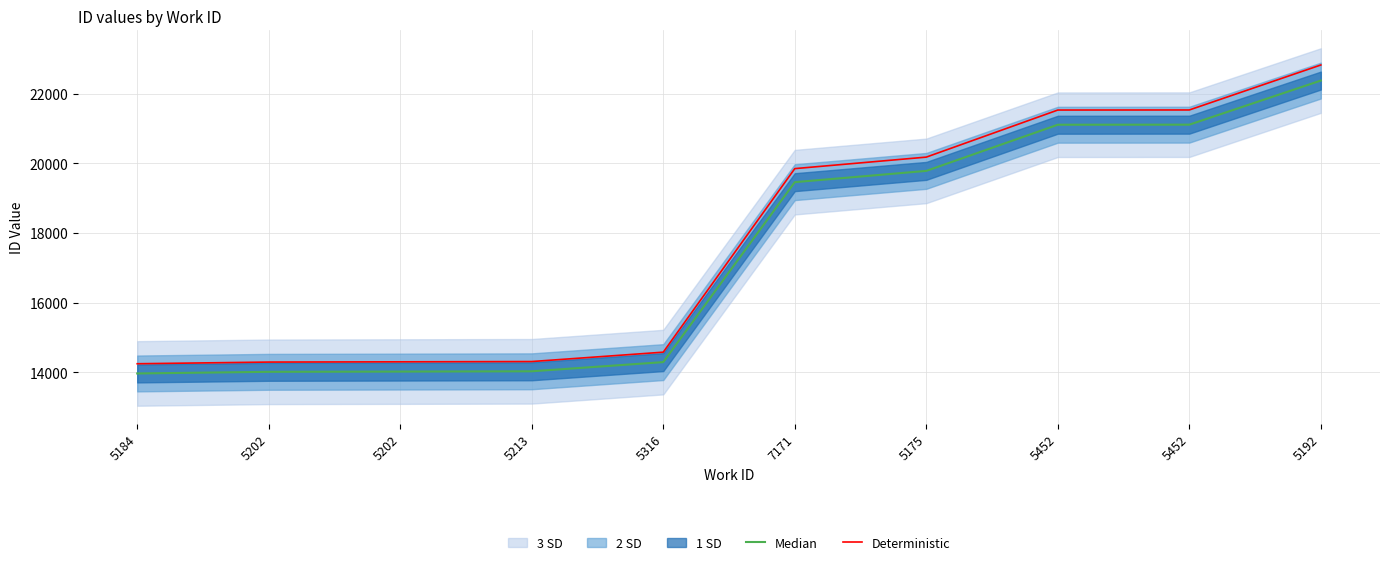

Rank the series by their average value, from lowest to highest.

Median, Deterministic